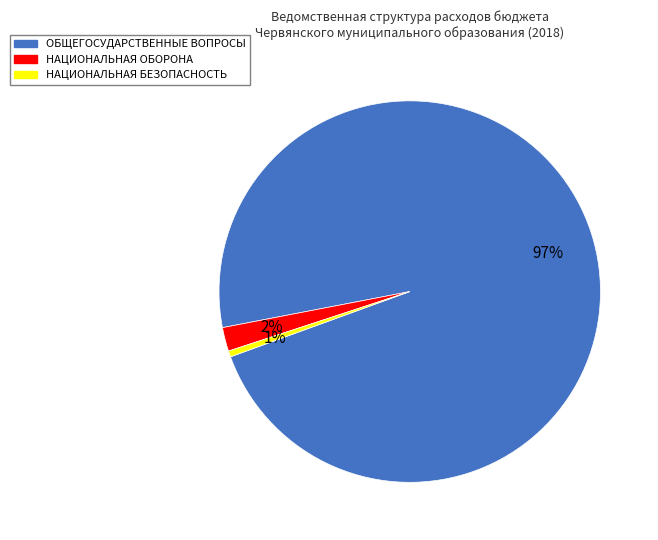

What is the smallest slice in the pie chart?

НАЦИОНАЛЬНАЯ БЕЗОПАСНОСТЬ